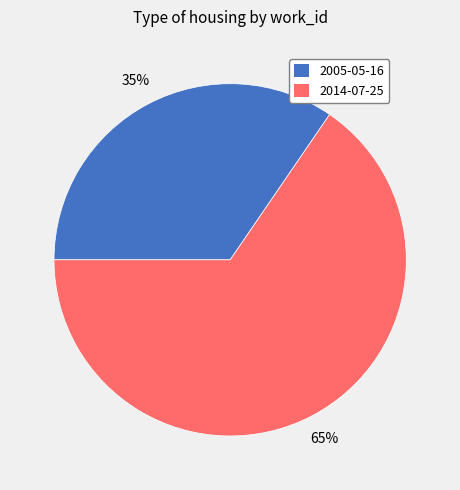

Approximately how many times larger is the value at 2014-07-25 compared to 2005-05-16?

1.9